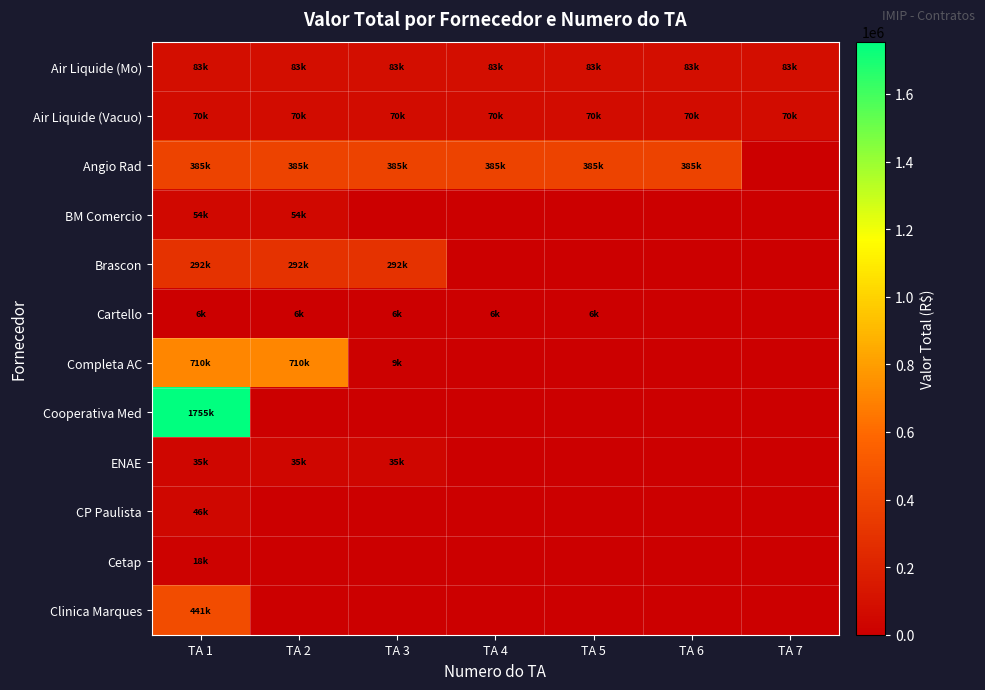

Which label corresponds to the smallest value in the chart?

TA 7